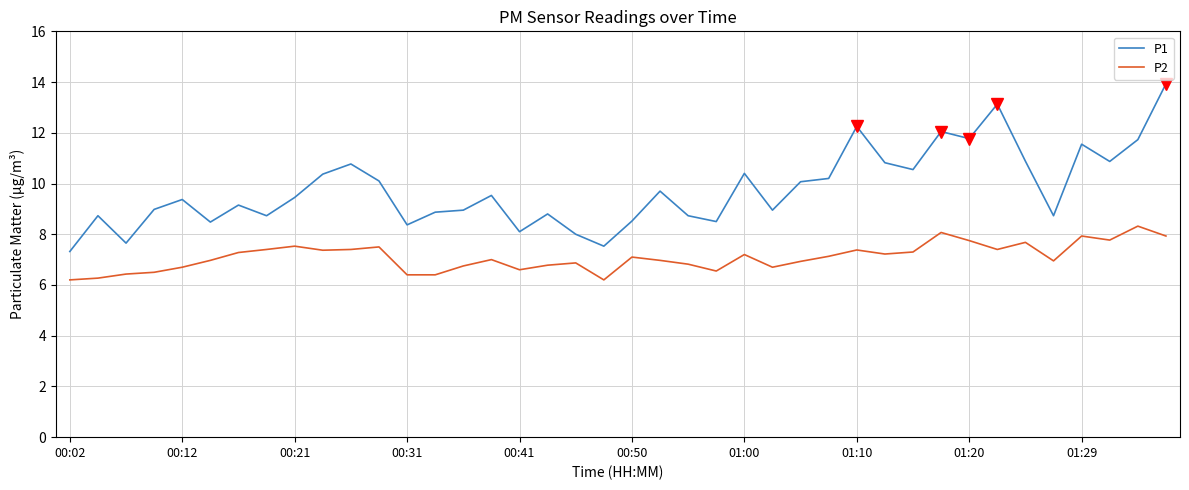

What is the difference between the maximum and minimum values in the P2 series?

2.1